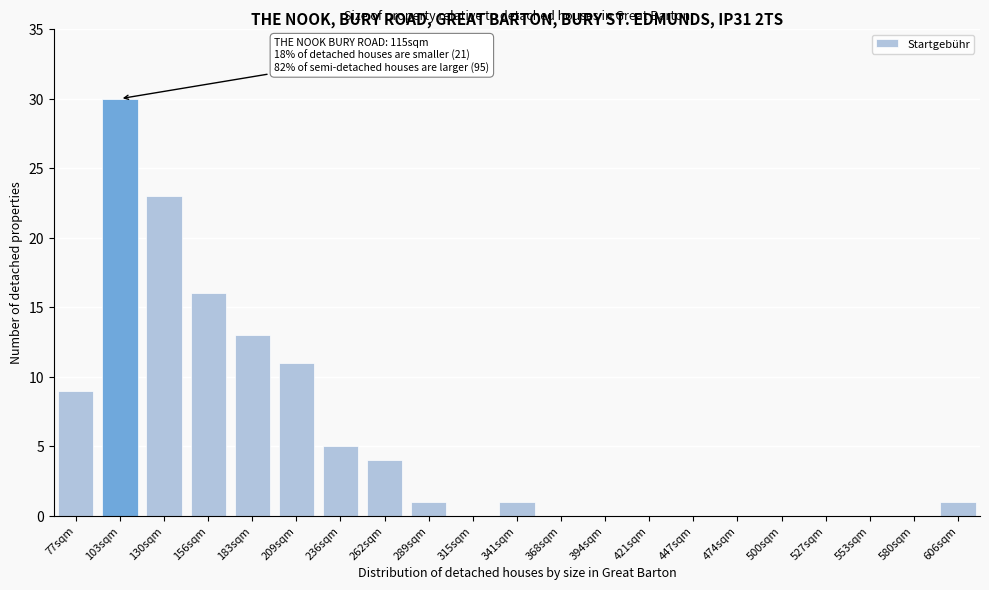

Reading left to right, list all the values displayed in this chart.

77sqm=9	103sqm=30	130sqm=23	156sqm=16	183sqm=13	209sqm=11	236sqm=5	262sqm=4	289sqm=1	315sqm=0	341sqm=1	368sqm=0	394sqm=0	421sqm=0	447sqm=0	474sqm=0	500sqm=0	527sqm=0	553sqm=0	580sqm=0	606sqm=1